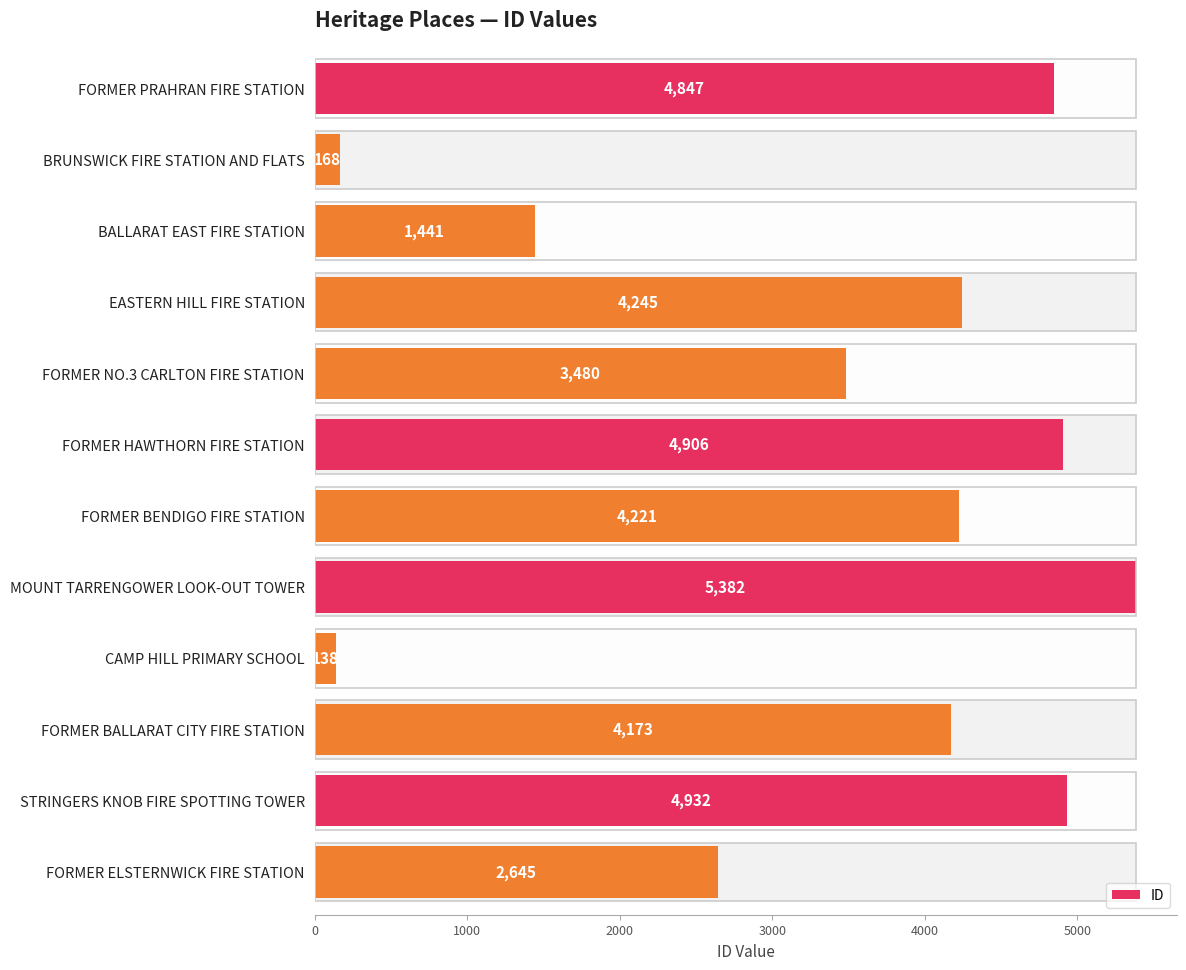

Reading left to right, list all the values displayed in this chart.

4847	168	1441	4245	3480	4906	4221	5382	138	4173	4932	2645